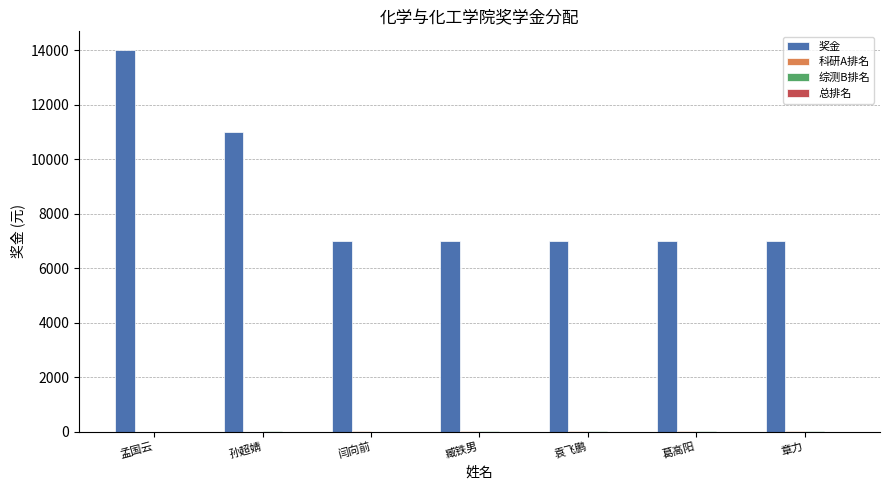

Which series has the largest total across all categories?

奖金